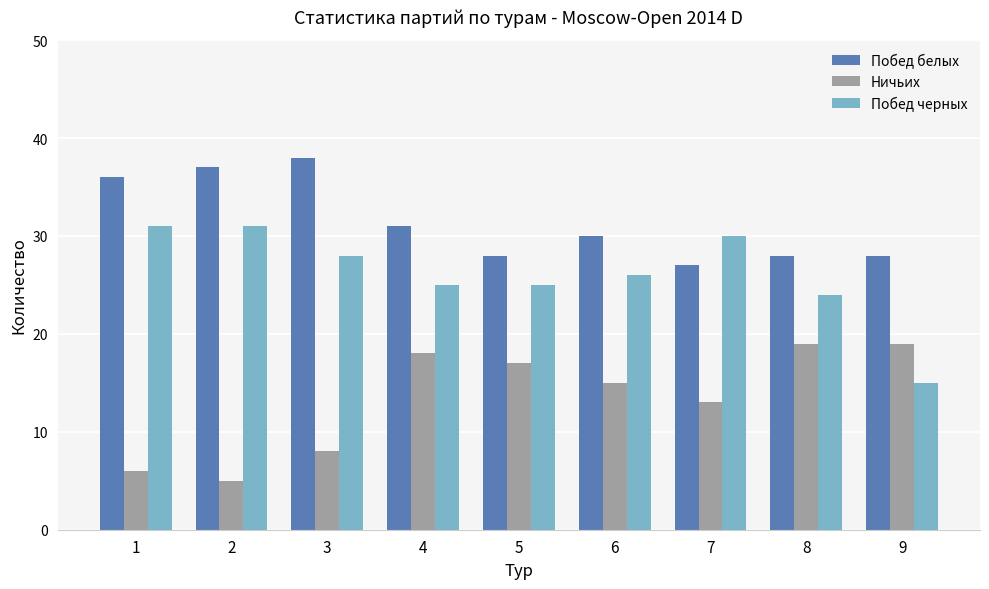

Rank the series by their maximum value, from lowest to highest.

Ничьих, Побед черных, Побед белых